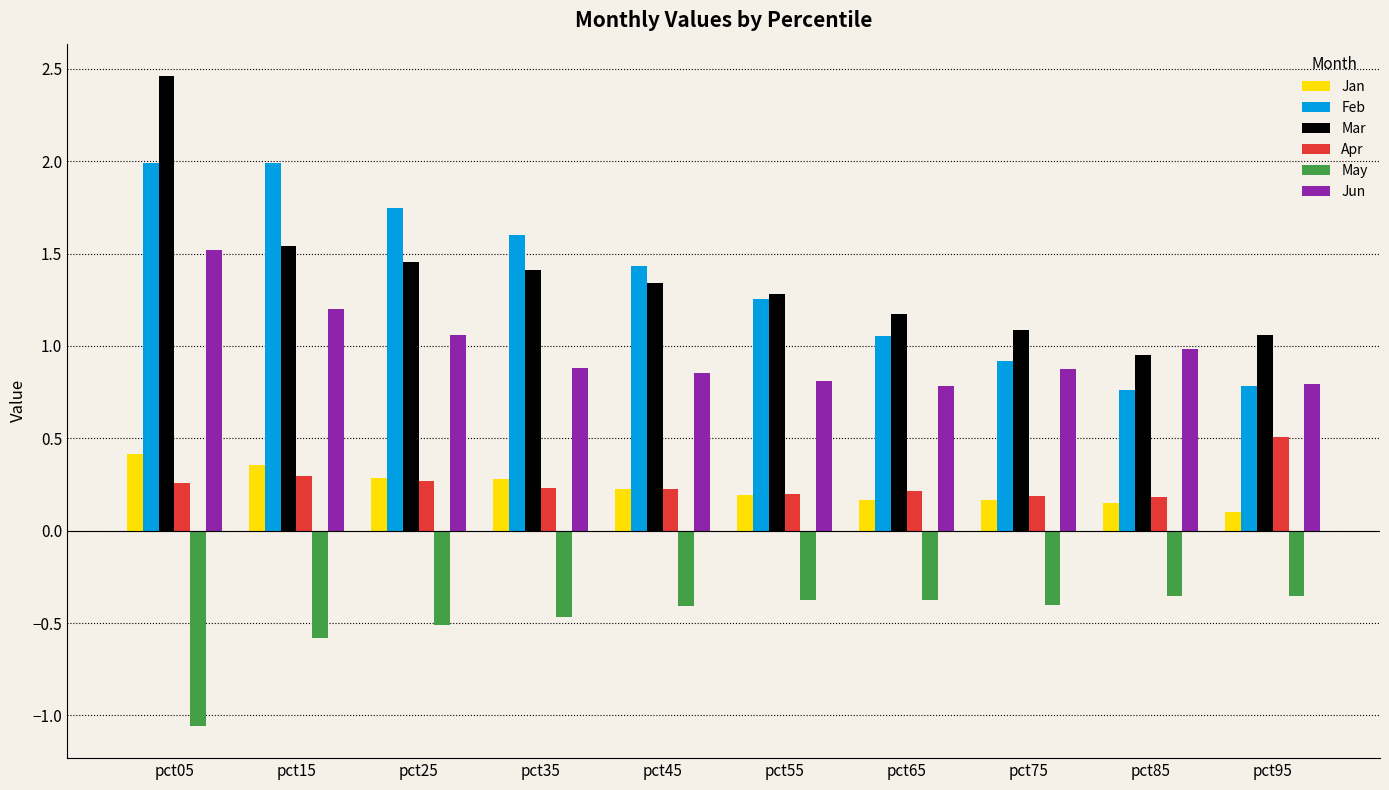

Is the value of Feb at pct85 greater than the value of Apr at pct75?

Yes